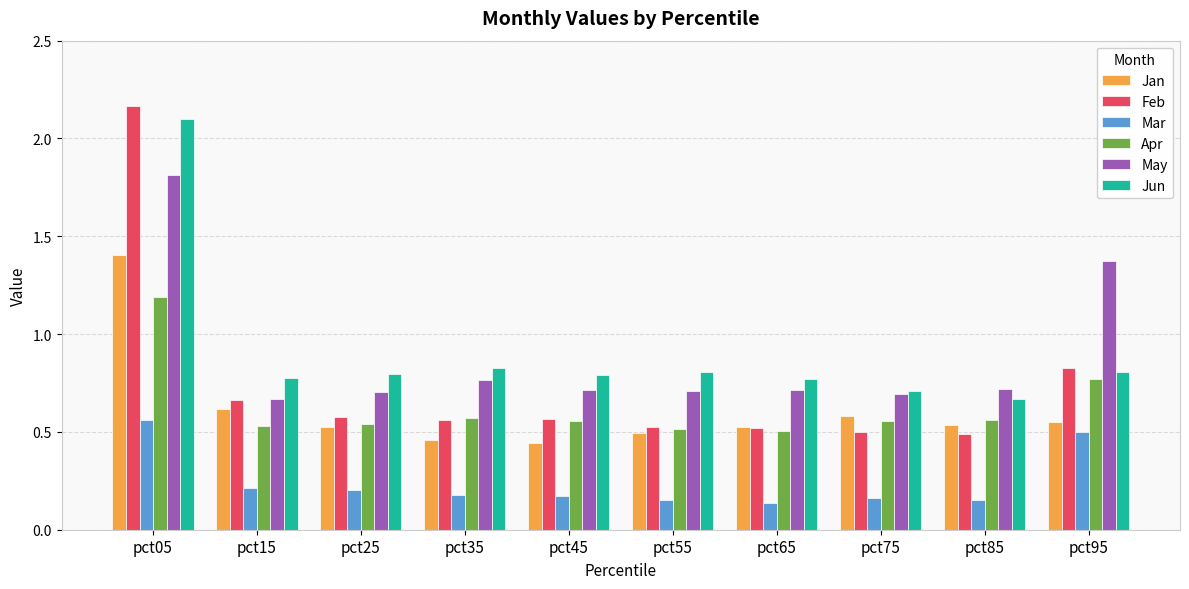

Are the bars horizontal?

No